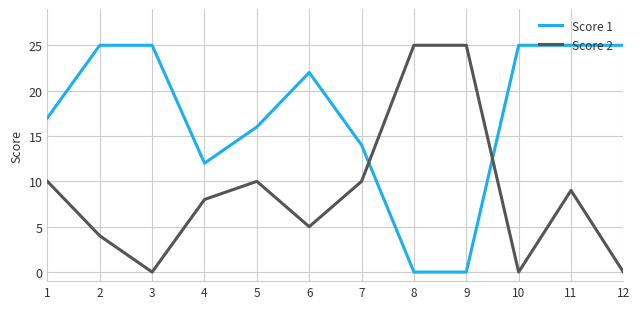

Between 3 and 4, which series saw the biggest shift?

Score 1